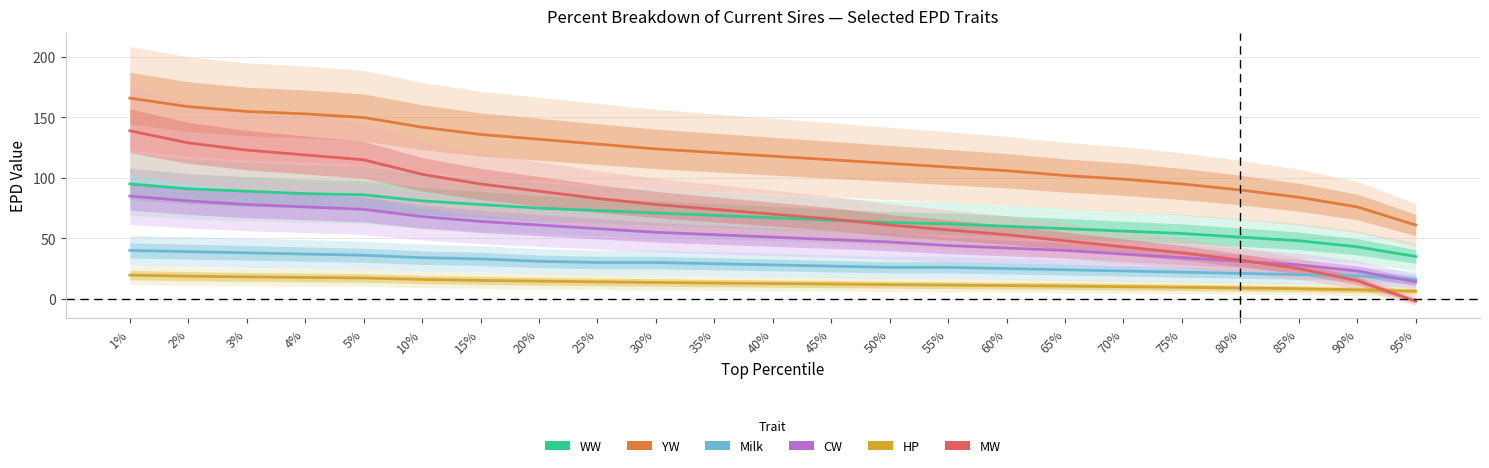

What is the label of the 23rd point from the right?

1%